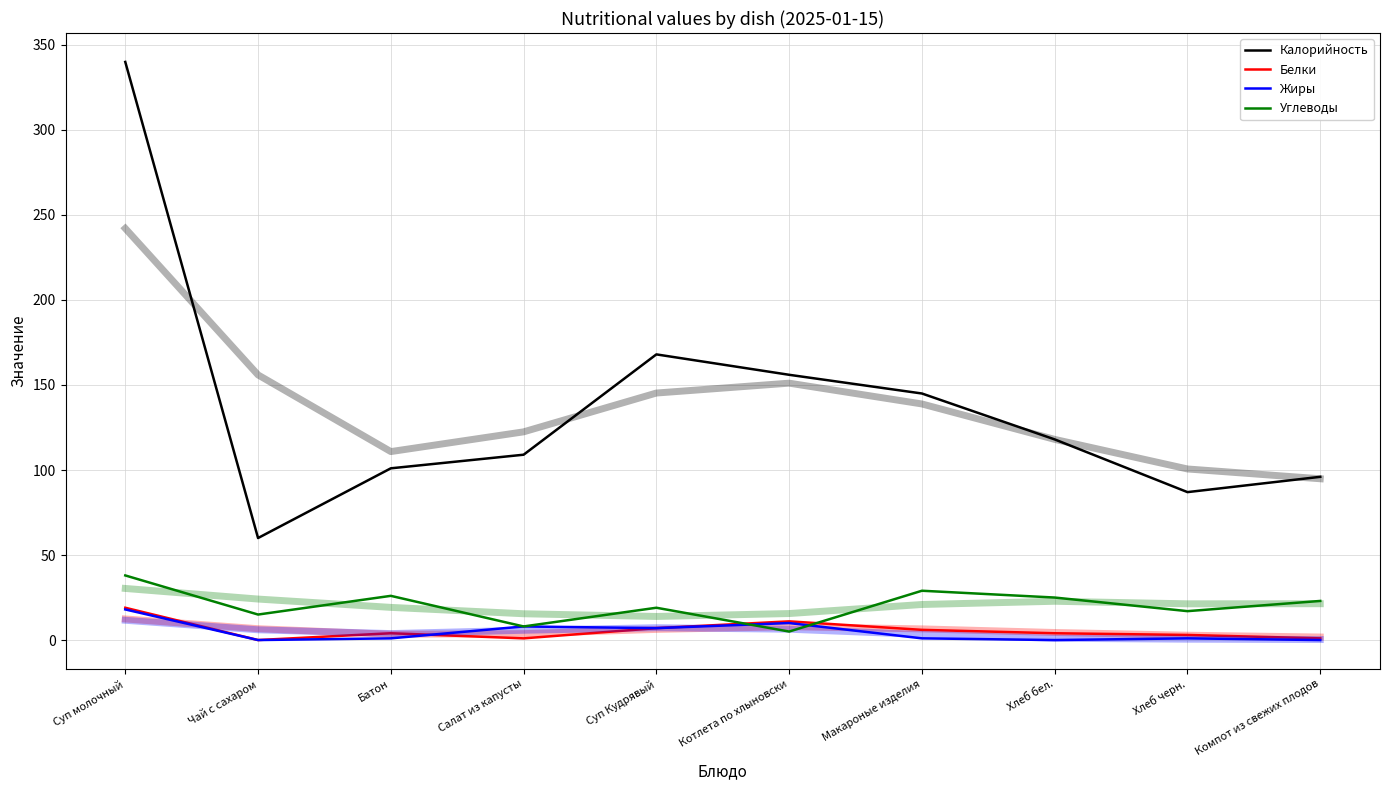

True or false: Калорийность and Углеводы cross at least once.

False